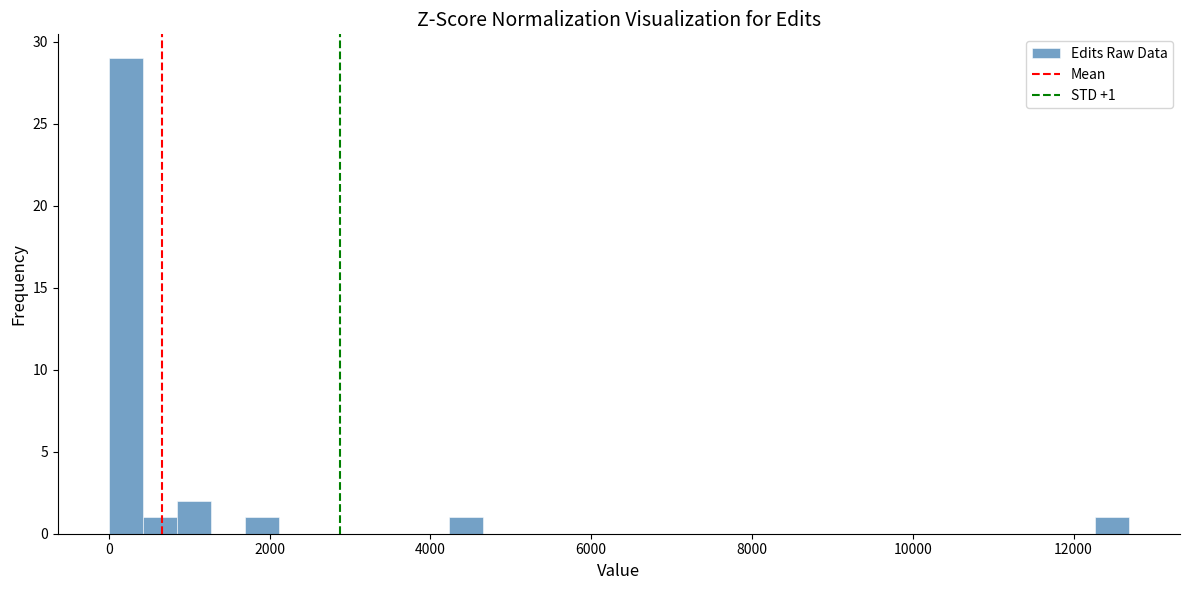

Read against the x-axis, roughly where is the centre of the tallest bar?

200